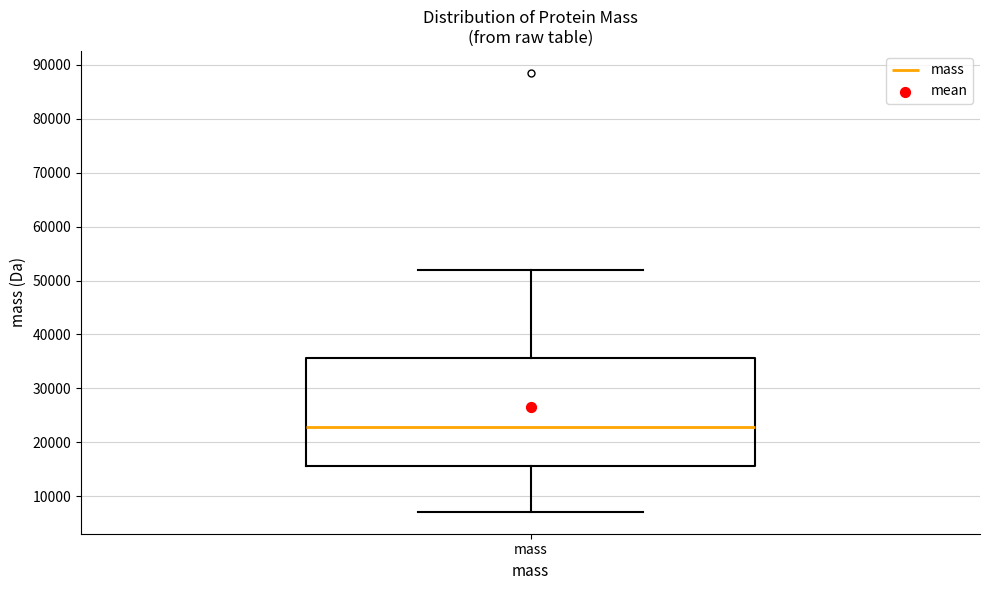

Transcribe this box plot: give where the median line is, the range the box spans, and where the two whiskers end, as read against the y-axis. The values are not printed on the chart, so give them approximately, as read against the axis.

median 23000, box 16000 to 36000, whiskers 7000 to 52000